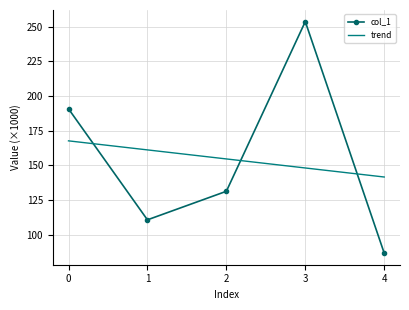

Reading left to right, list all the values displayed in this chart.

col_1: 0=190771.0	1=110807.0	2=131369.0	3=253600.0	4=86818.0
trend: 0=167695.6	1=161184.3	2=154673.0	3=148161.7	4=141650.4